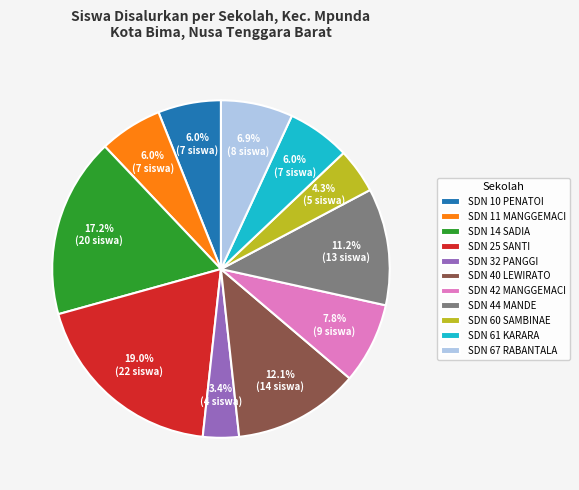

True or false: SDN 11 MANGGEMACI accounts for 1% of the total.

False